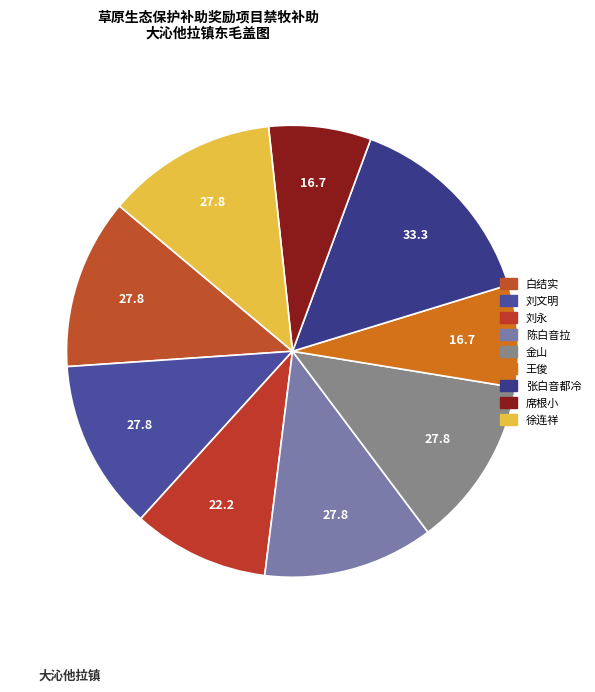

True or false: 徐连祥 accounts for 12% of the total.

True